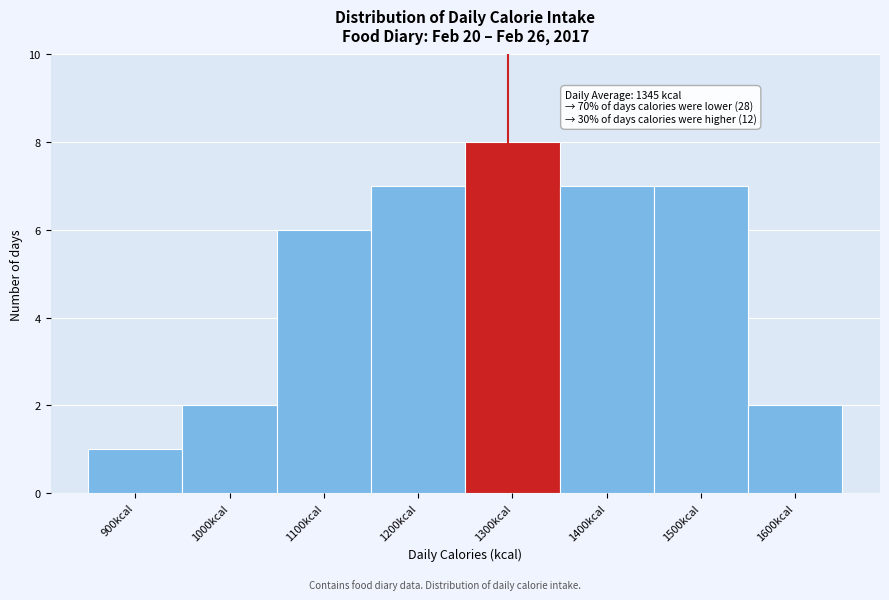

Reading left to right, transcribe all the data shown in this chart.

1	2	6	7	8	7	7	2